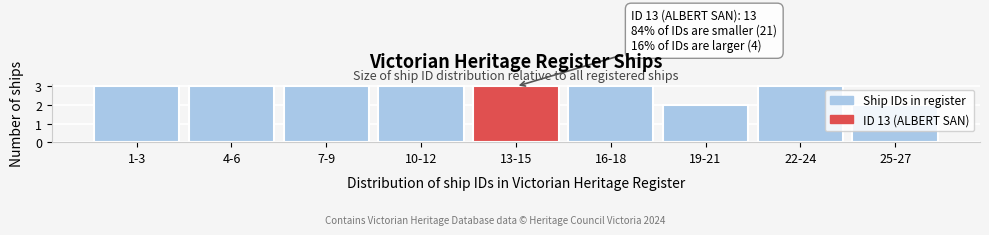

The value at 1-3 is 1. True or false?

False